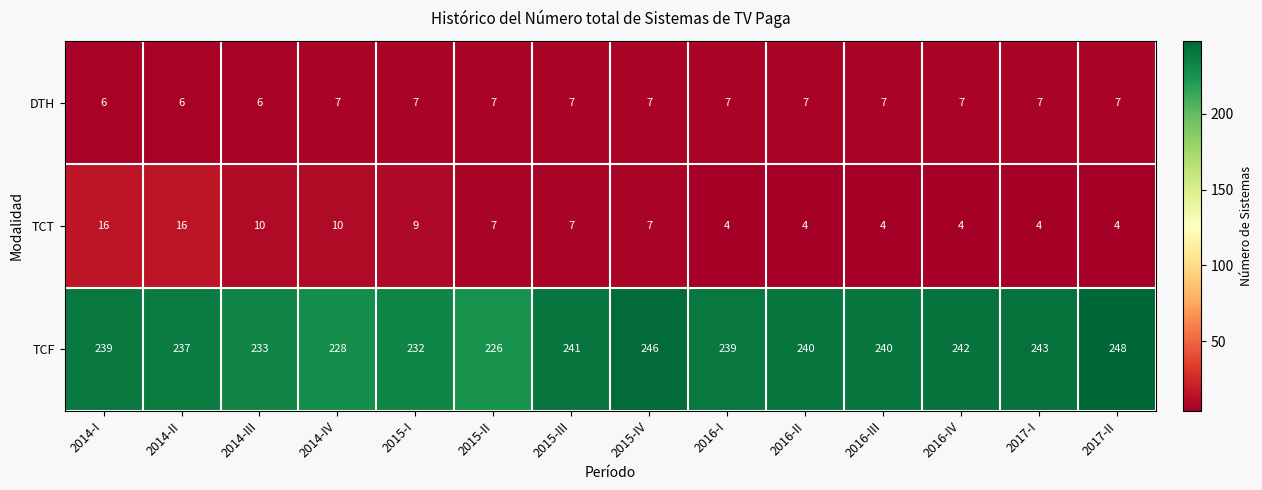

Is it true that TCF equals 232 at 2015-I?

True